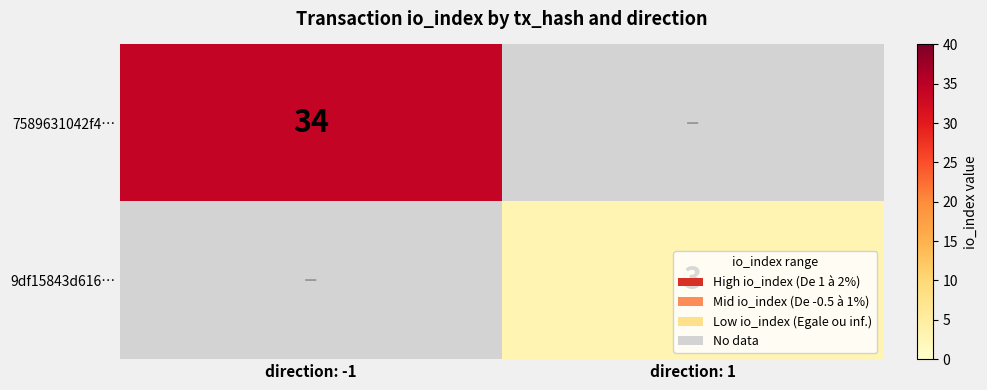

Between direction: 1 and direction: -1, which is larger?

direction: -1